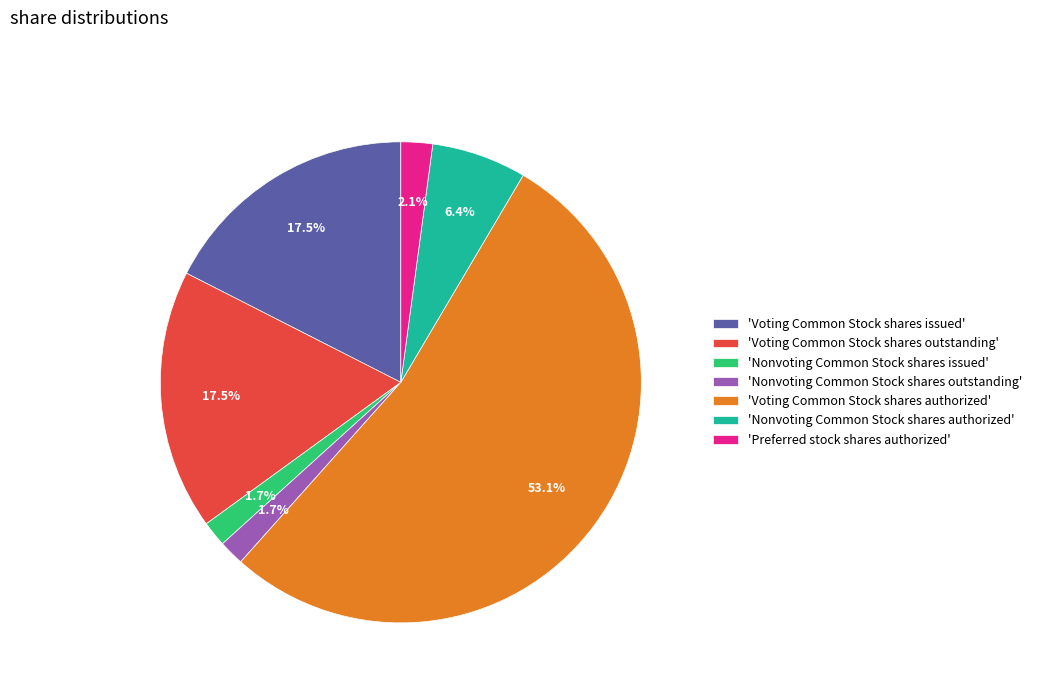

Do 'Nonvoting Common Stock shares outstanding' and 'Voting Common Stock shares issued' together represent more than half of the pie?

No